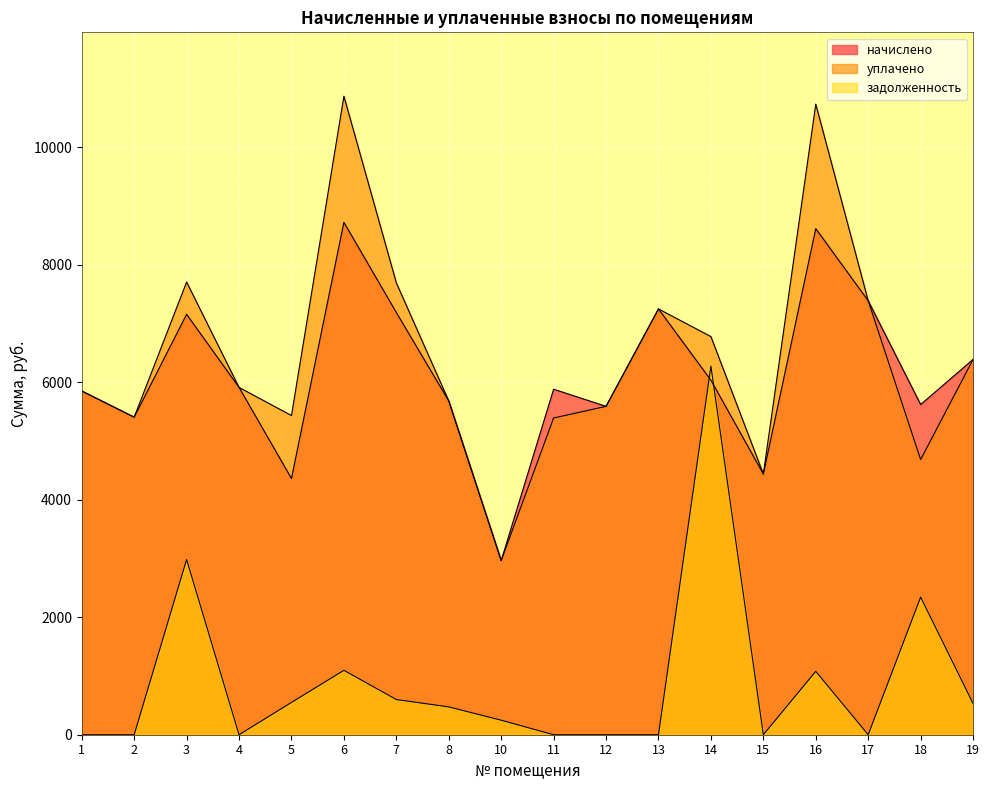

What is the difference between the maximum and minimum values in the задолженность series?

6275.9